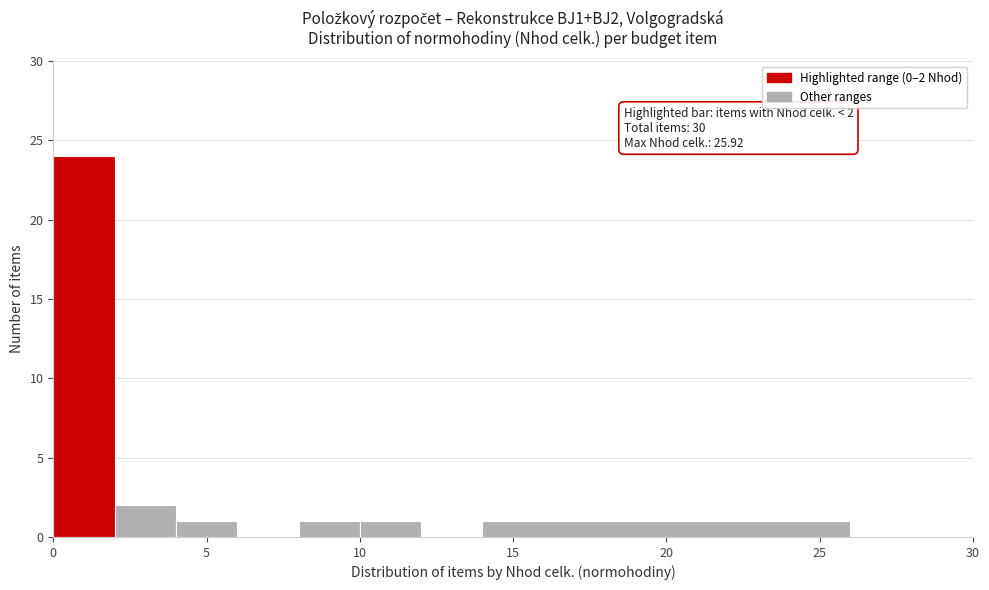

Which range on the x-axis has the tallest bar?

0 to 2